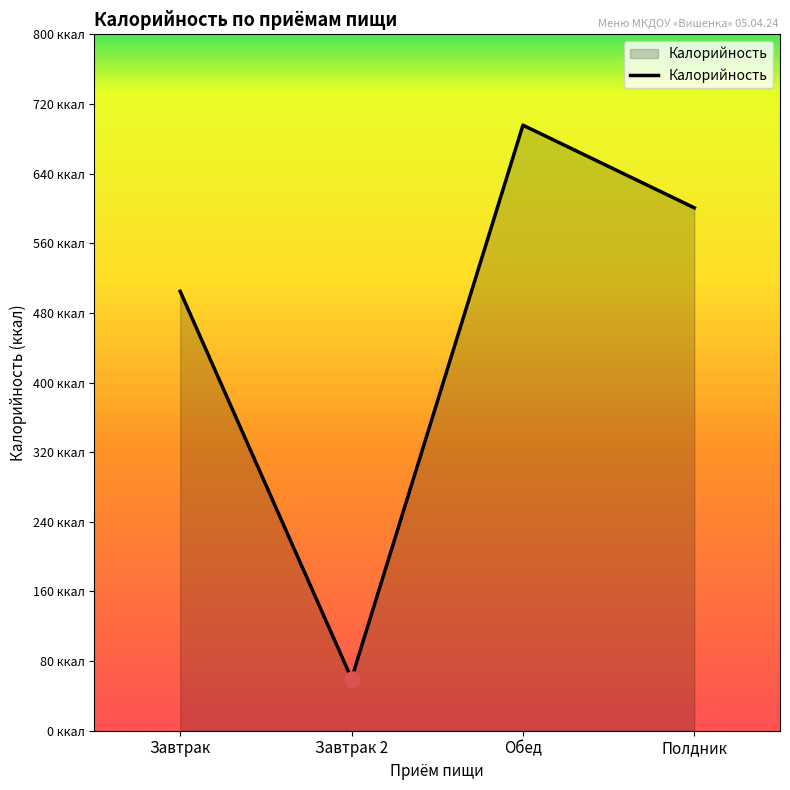

Does the chart have visible grid lines?

No